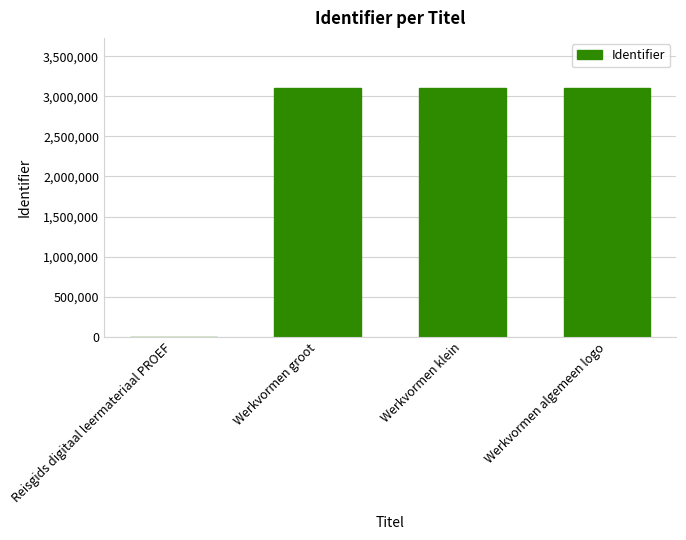

How many values are above zero?

3